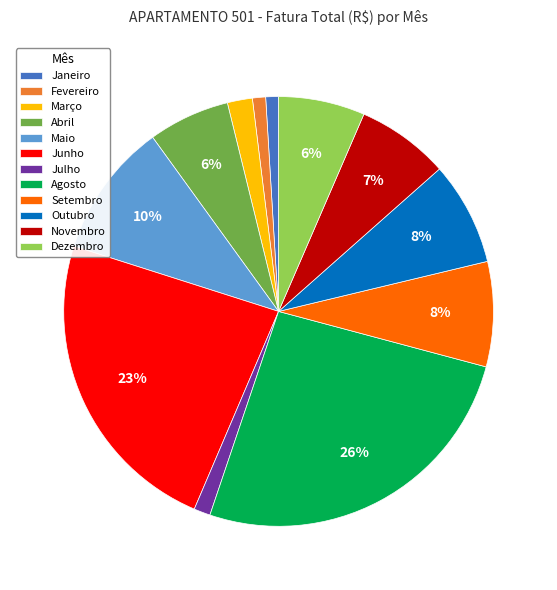

To the nearest percent, what percentage of the pie is Janeiro?

1%